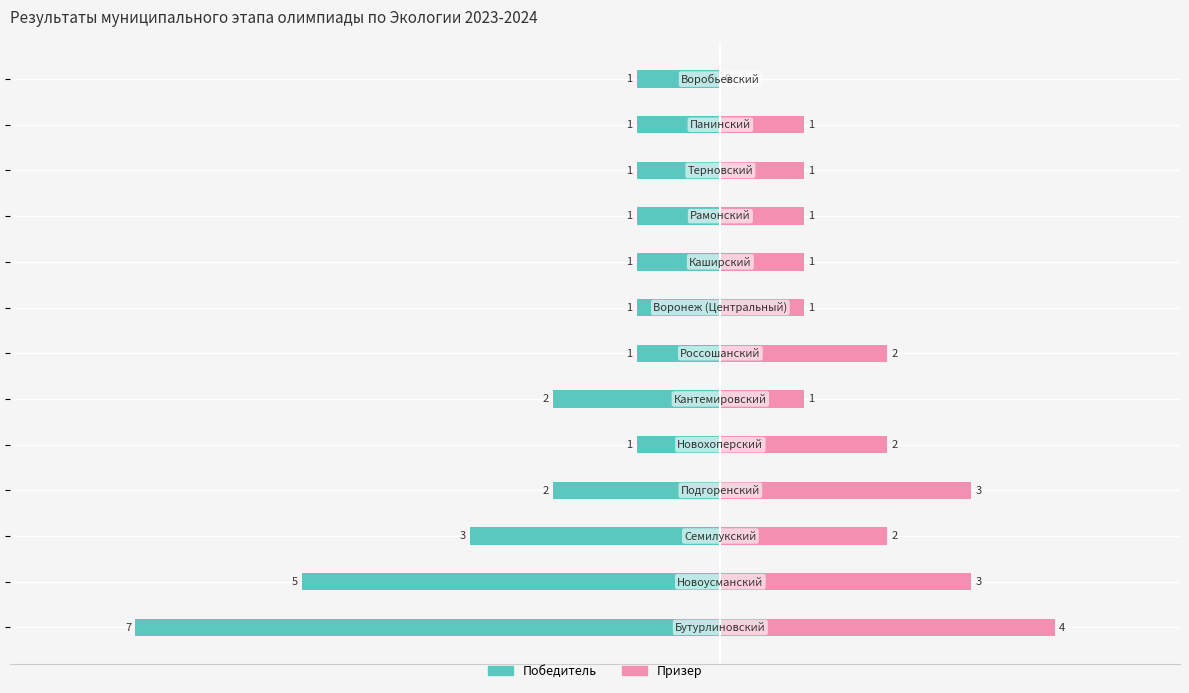

Rank the series by their maximum value, from lowest to highest.

Победитель, Призер